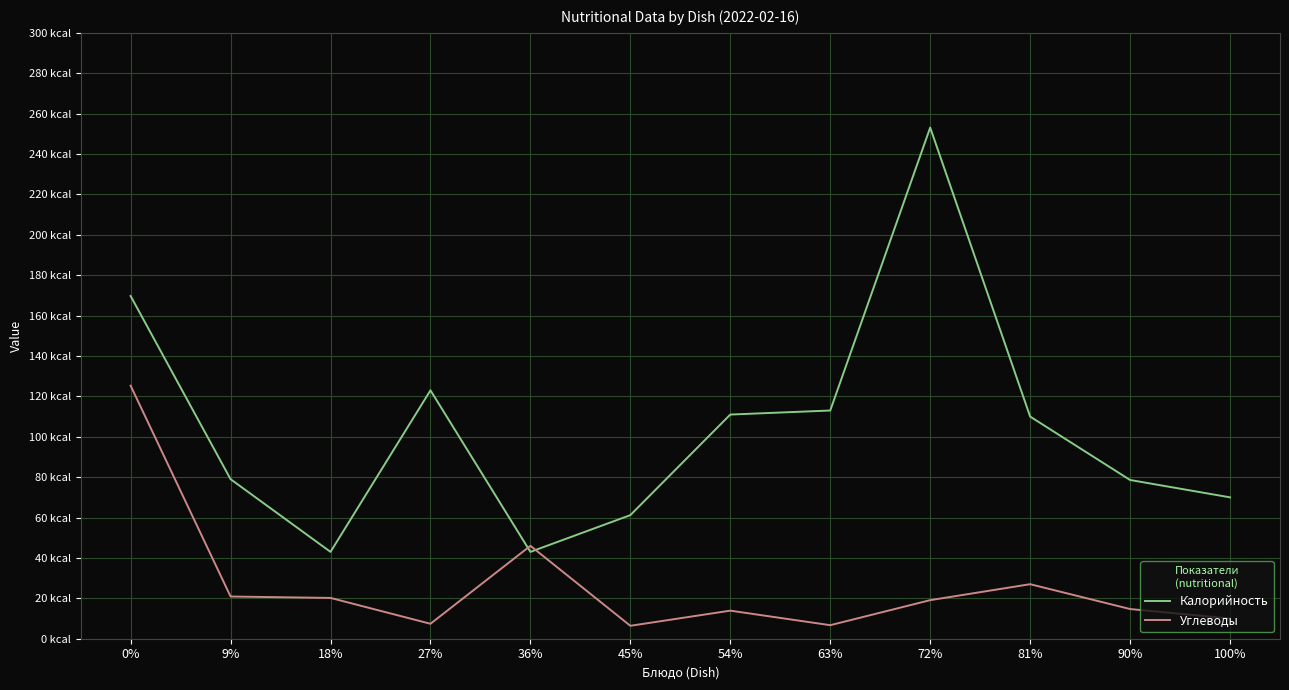

Does the chart display data point markers on the line(s)?

No